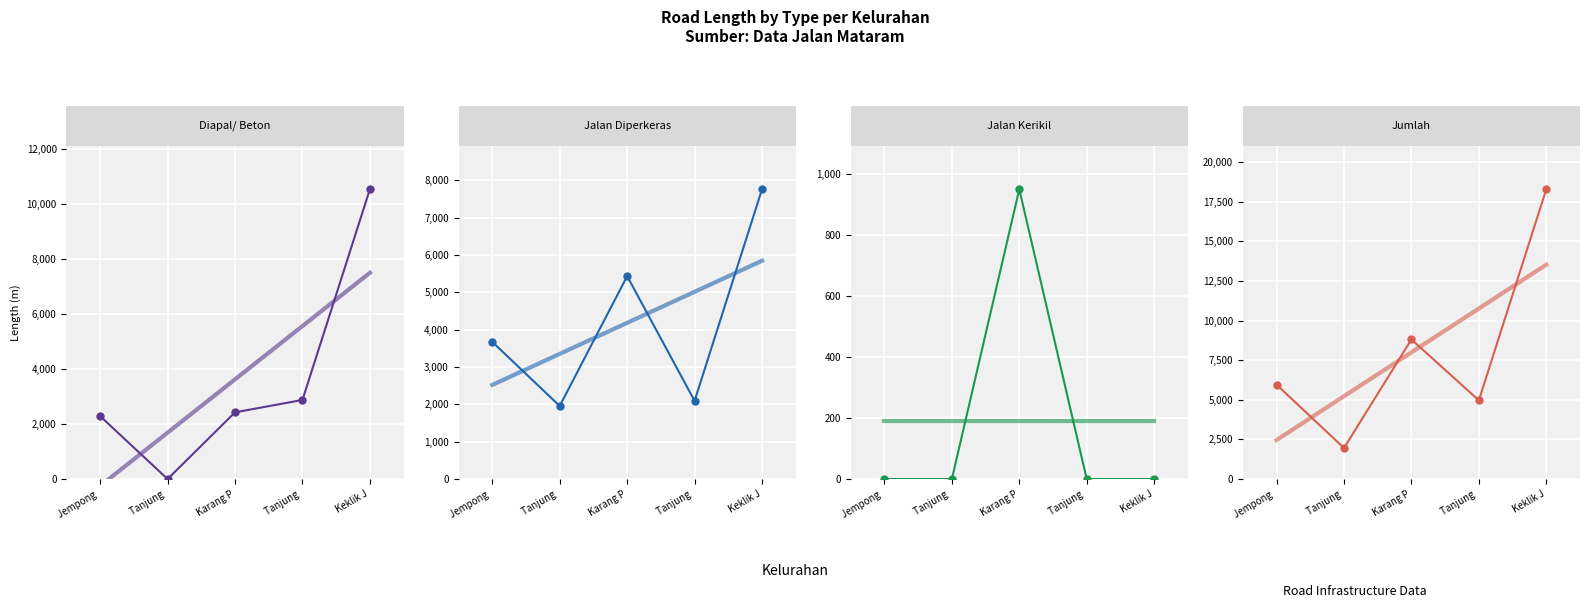

In Jalan Diperkeras, how many points are higher than both neighbors (excluding endpoints)?

1